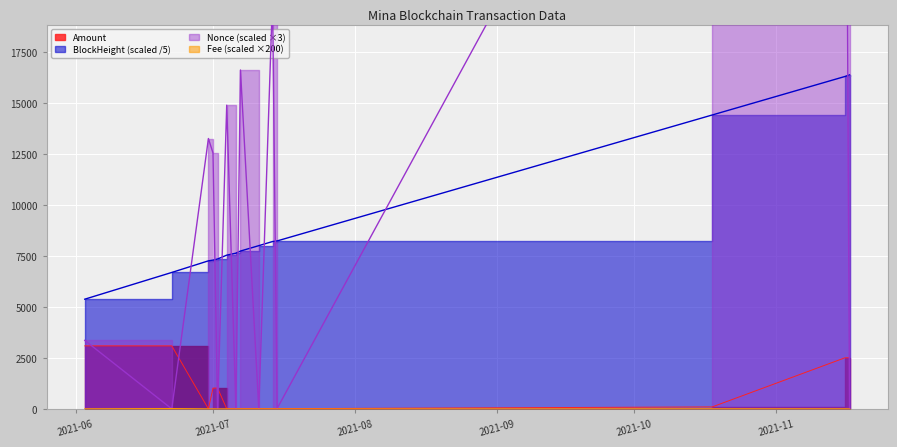

Between 2021-11-17 and 2021-07-06, which is larger?

2021-11-17